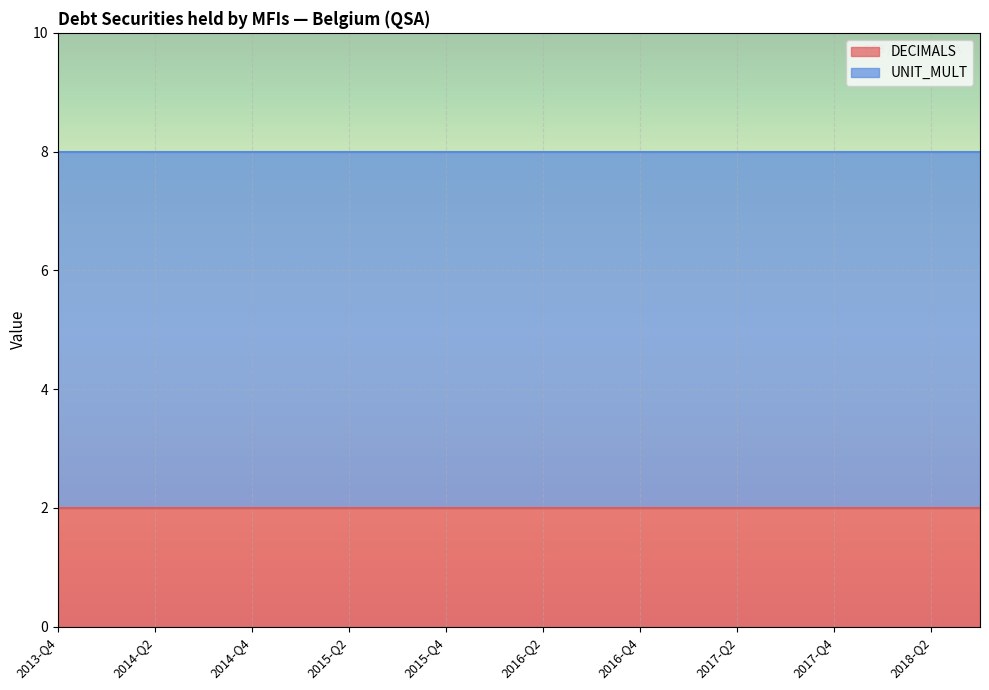

The value of UNIT_MULT at 2017-Q3 is 3. True or false?

False